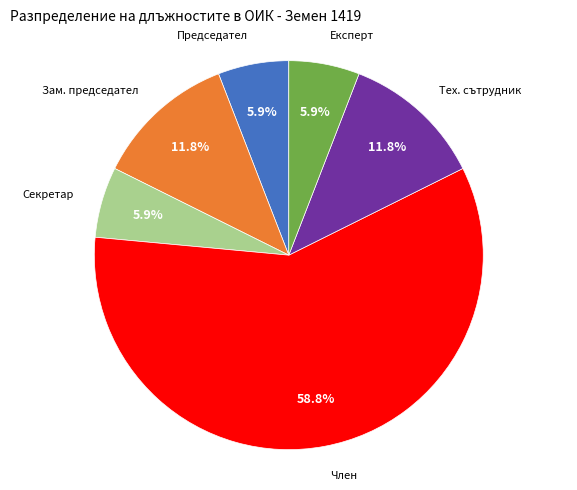

How many segments does this pie chart have?

6